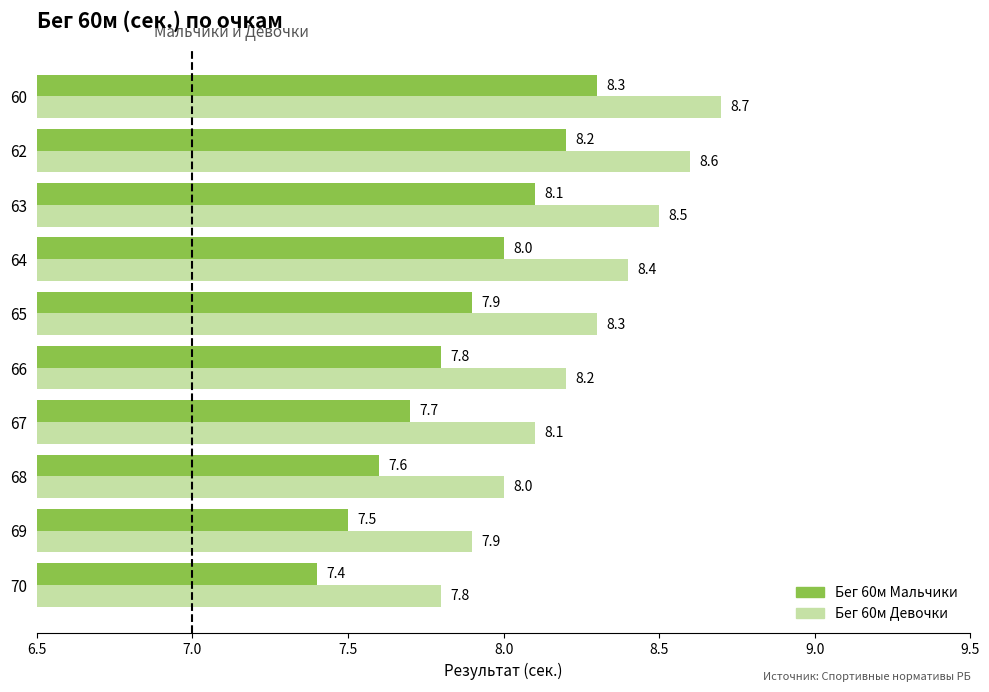

At which label is Бег 60м Девочки closest to 8?

68